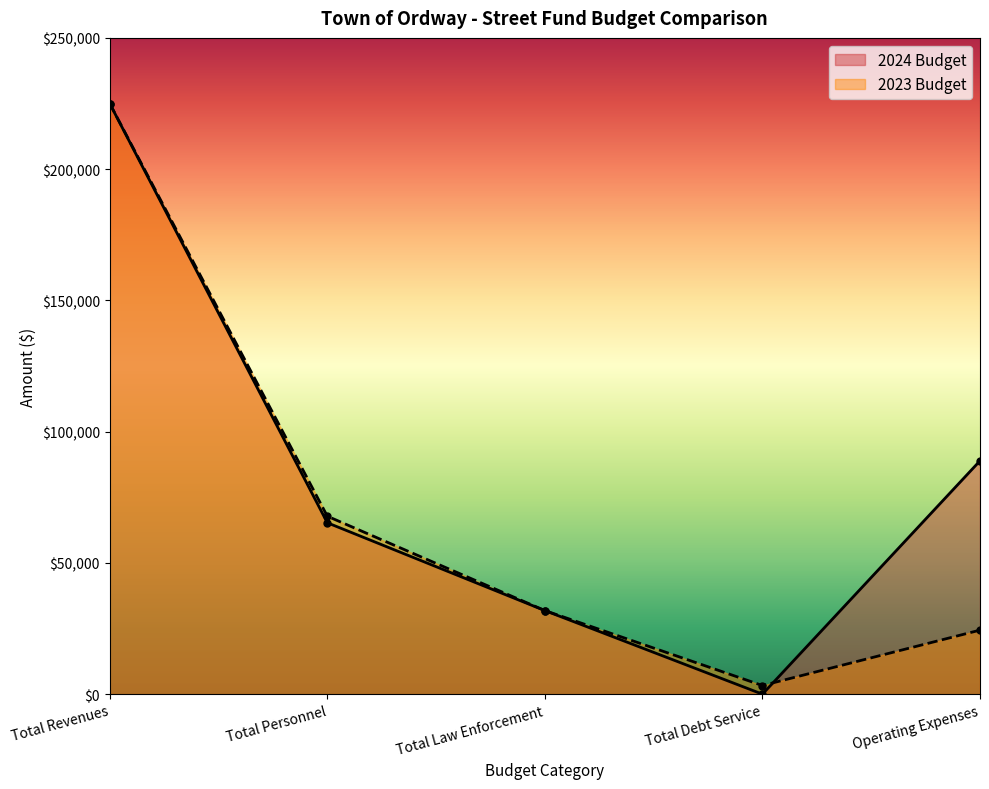

Where does the 2023 Budget series first go above 31850?

Total Revenues